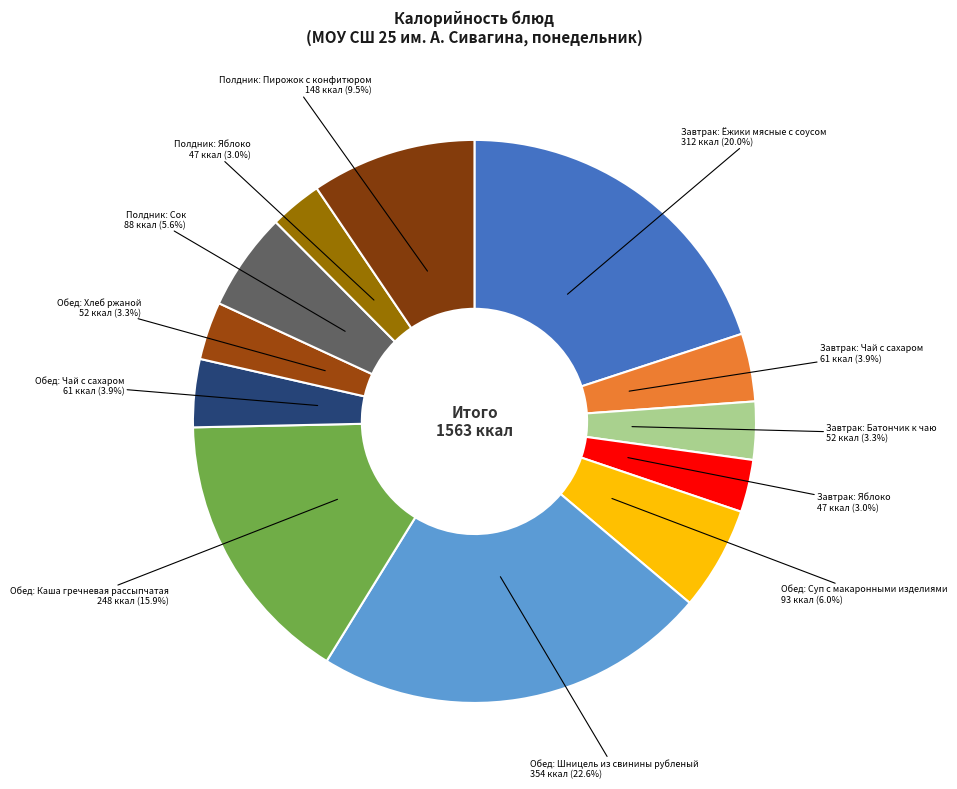

Approximately how many times larger is the value at Полдник: Пирожок с конфитюром compared to Завтрак: Чай с сахаром?

2.4